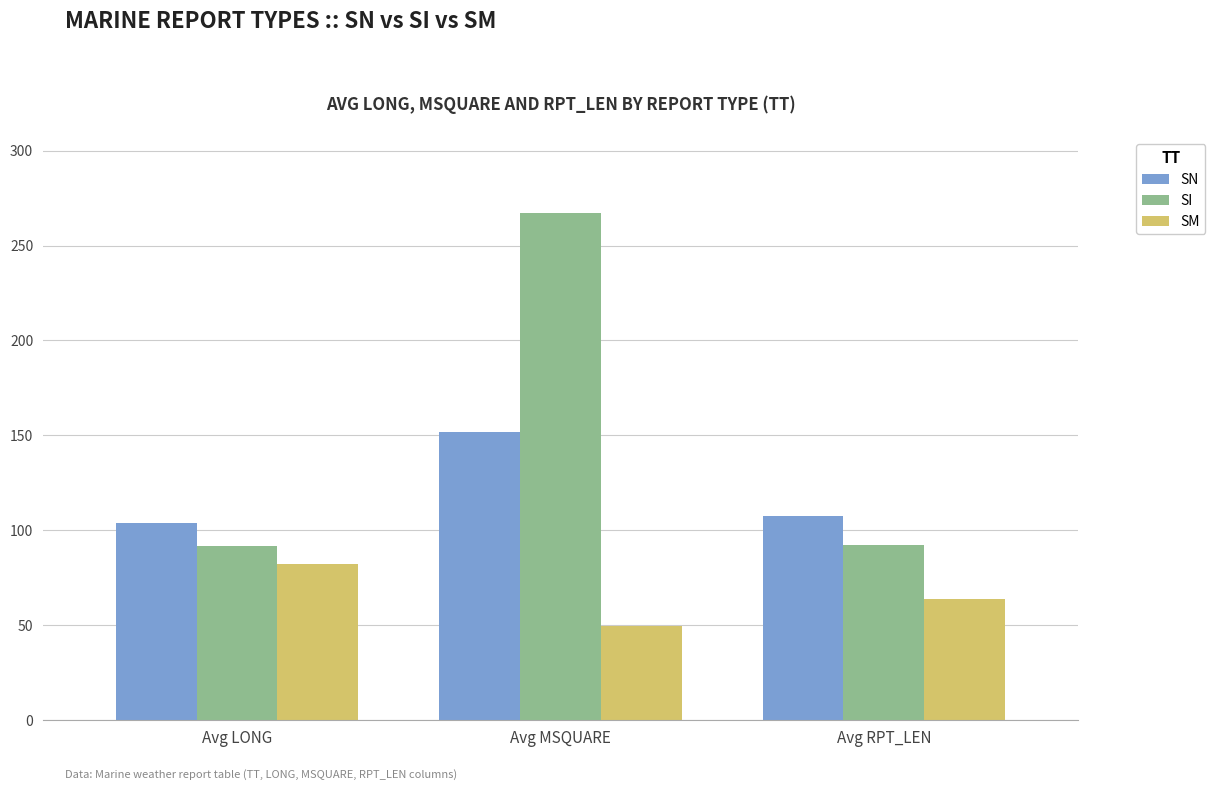

Read the SN value at Avg MSQUARE.

152.0